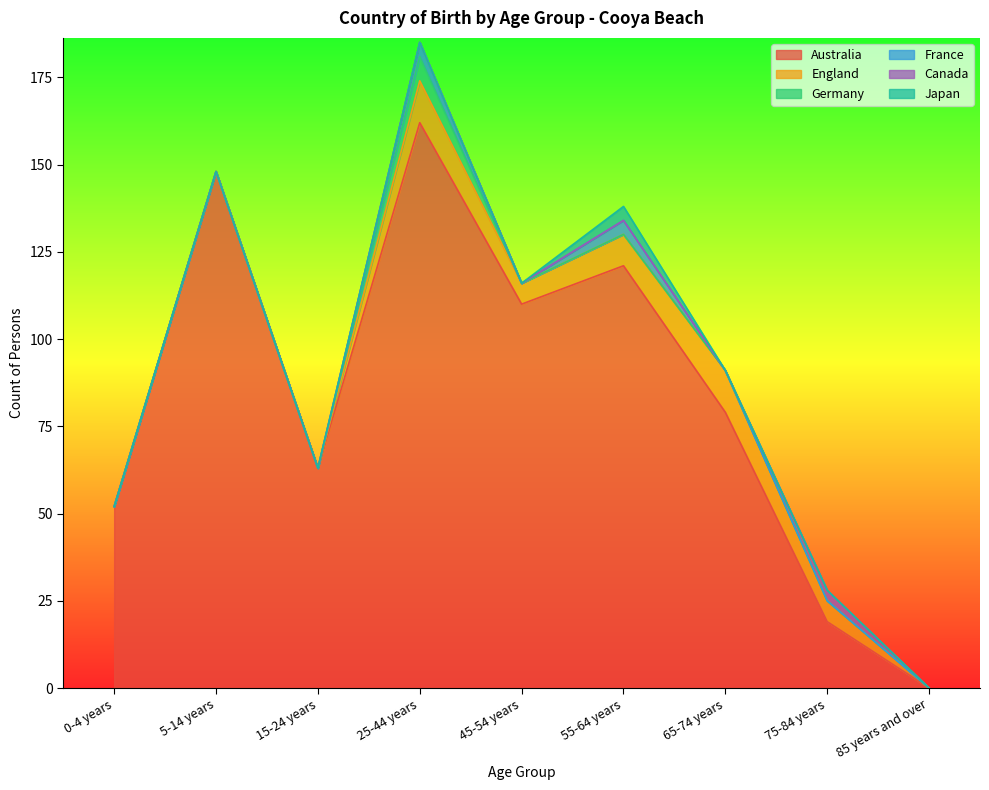

Reading left to right, list all the values displayed in this chart.

Australia: 0-4 years=52	5-14 years=148	15-24 years=63	25-44 years=162	45-54 years=110	55-64 years=121	65-74 years=79	75-84 years=19	85 years and over=0
England: 0-4 years=0	5-14 years=0	15-24 years=0	25-44 years=12	45-54 years=6	55-64 years=9	65-74 years=12	75-84 years=6	85 years and over=0
Germany: 0-4 years=0	5-14 years=0	15-24 years=0	25-44 years=7	45-54 years=0	55-64 years=0	65-74 years=0	75-84 years=0	85 years and over=0
France: 0-4 years=0	5-14 years=0	15-24 years=0	25-44 years=4	45-54 years=0	55-64 years=4	65-74 years=0	75-84 years=0	85 years and over=0
Canada: 0-4 years=0	5-14 years=0	15-24 years=0	25-44 years=0	45-54 years=0	55-64 years=0	65-74 years=0	75-84 years=3	85 years and over=0
Japan: 0-4 years=0	5-14 years=0	15-24 years=0	25-44 years=0	45-54 years=0	55-64 years=4	65-74 years=0	75-84 years=0	85 years and over=0